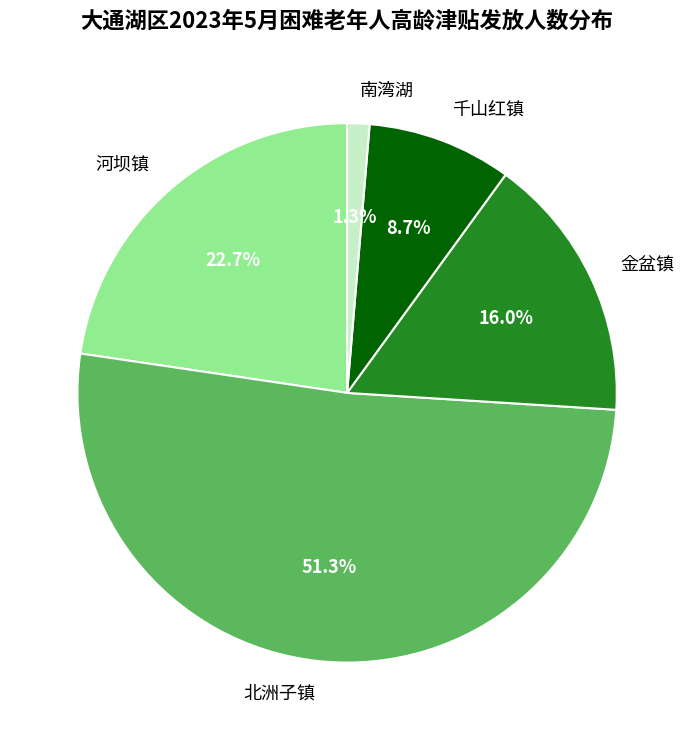

The 河坝镇 slice represents 23% of the pie. True or false?

True